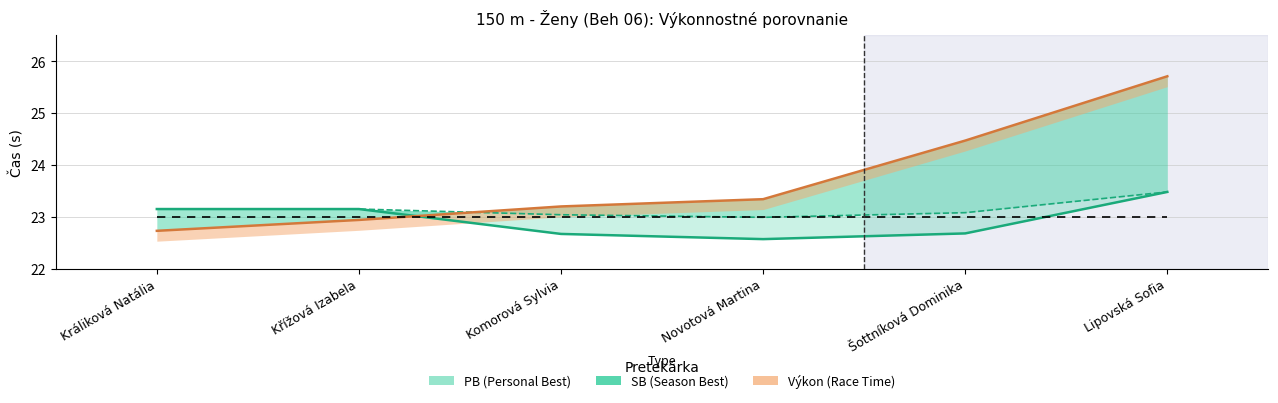

What is the difference between the second highest and minimum values in the PB series?

0.6